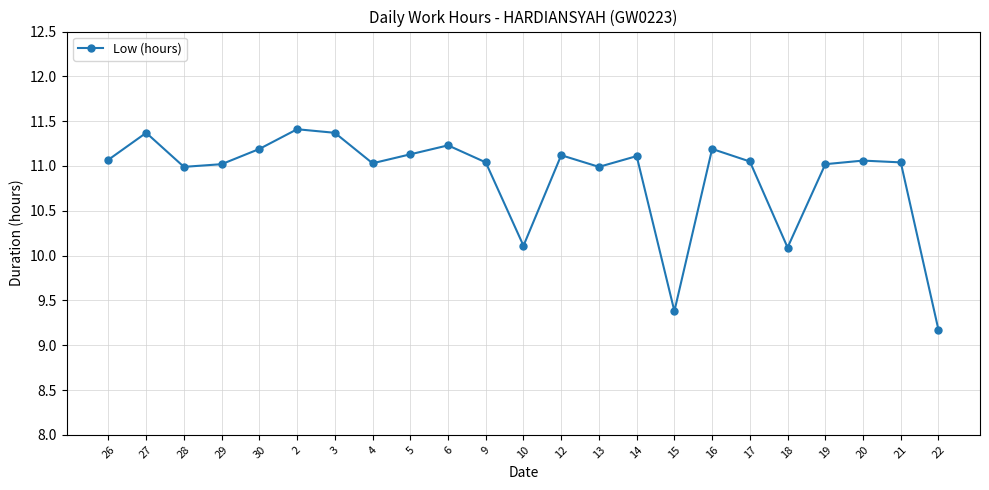

True or false: the data shows 11.1 at 26.

True